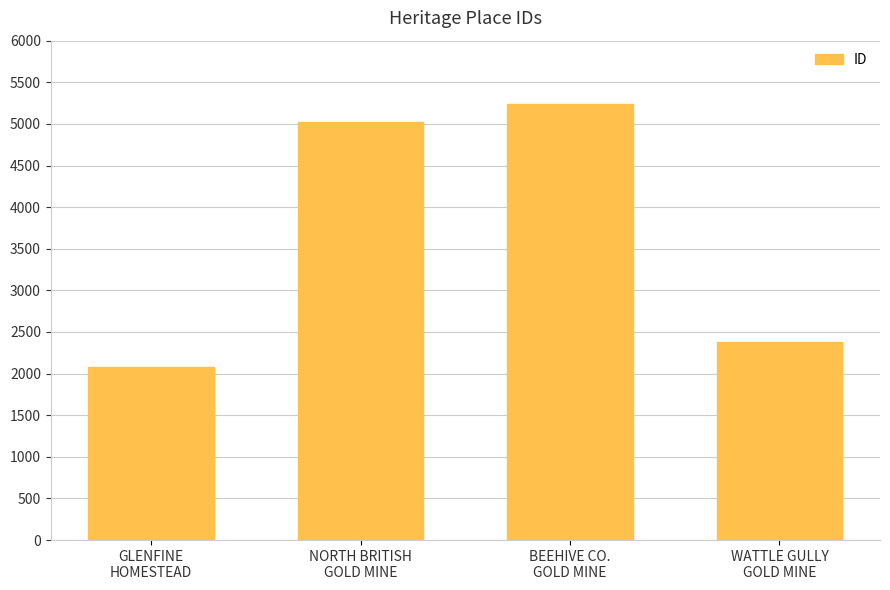

Count the number of categories in the chart.

4